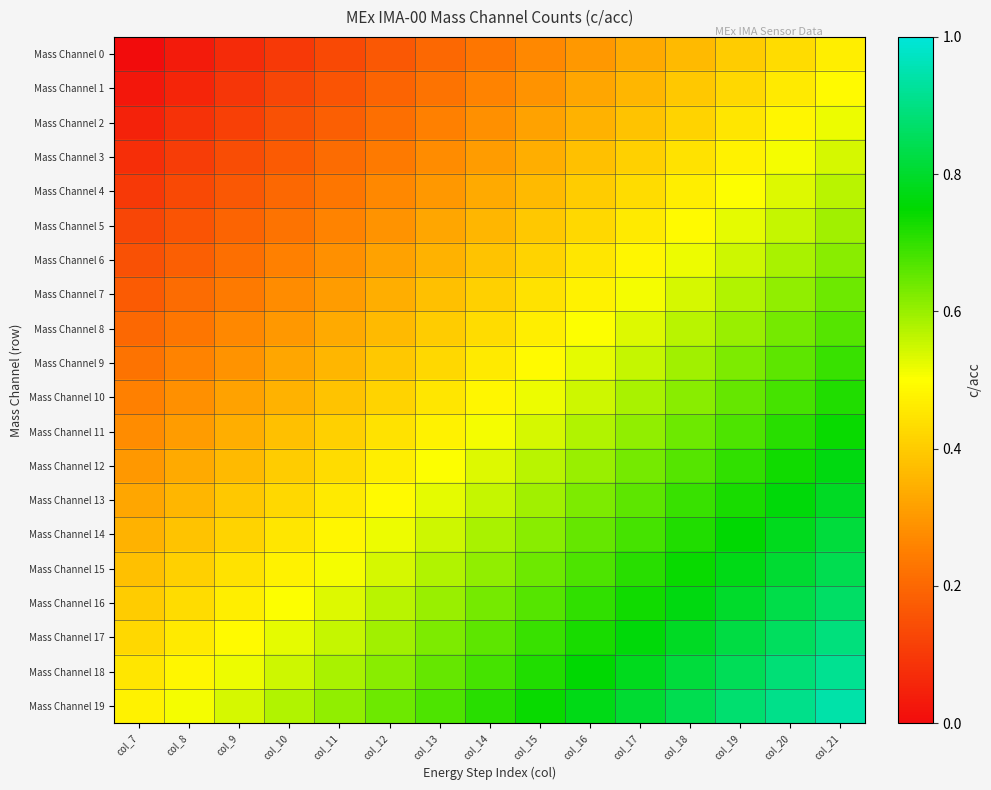

Reading left to right, transcribe all the data shown in this chart.

Mass Channel 0: col_7=0.0	col_8=0.0	col_9=0.1	col_10=0.1	col_11=0.1	col_12=0.2	col_13=0.2	col_14=0.2	col_15=0.3	col_16=0.3	col_17=0.3	col_18=0.4	col_19=0.4	col_20=0.4	col_21=0.5
Mass Channel 1: col_7=0.0	col_8=0.1	col_9=0.1	col_10=0.1	col_11=0.2	col_12=0.2	col_13=0.2	col_14=0.3	col_15=0.3	col_16=0.3	col_17=0.4	col_18=0.4	col_19=0.4	col_20=0.5	col_21=0.5
Mass Channel 2: col_7=0.1	col_8=0.1	col_9=0.1	col_10=0.2	col_11=0.2	col_12=0.2	col_13=0.2	col_14=0.3	col_15=0.3	col_16=0.3	col_17=0.4	col_18=0.4	col_19=0.5	col_20=0.5	col_21=0.5
Mass Channel 3: col_7=0.1	col_8=0.1	col_9=0.1	col_10=0.2	col_11=0.2	col_12=0.2	col_13=0.3	col_14=0.3	col_15=0.3	col_16=0.4	col_17=0.4	col_18=0.4	col_19=0.5	col_20=0.5	col_21=0.5
Mass Channel 4: col_7=0.1	col_8=0.1	col_9=0.2	col_10=0.2	col_11=0.2	col_12=0.3	col_13=0.3	col_14=0.3	col_15=0.4	col_16=0.4	col_17=0.4	col_18=0.5	col_19=0.5	col_20=0.5	col_21=0.6
Mass Channel 5: col_7=0.1	col_8=0.2	col_9=0.2	col_10=0.2	col_11=0.3	col_12=0.3	col_13=0.3	col_14=0.4	col_15=0.4	col_16=0.4	col_17=0.5	col_18=0.5	col_19=0.5	col_20=0.6	col_21=0.6
Mass Channel 6: col_7=0.1	col_8=0.2	col_9=0.2	col_10=0.2	col_11=0.3	col_12=0.3	col_13=0.3	col_14=0.4	col_15=0.4	col_16=0.4	col_17=0.5	col_18=0.5	col_19=0.6	col_20=0.6	col_21=0.6
Mass Channel 7: col_7=0.2	col_8=0.2	col_9=0.2	col_10=0.3	col_11=0.3	col_12=0.3	col_13=0.4	col_14=0.4	col_15=0.4	col_16=0.5	col_17=0.5	col_18=0.5	col_19=0.6	col_20=0.6	col_21=0.6
Mass Channel 8: col_7=0.2	col_8=0.2	col_9=0.3	col_10=0.3	col_11=0.3	col_12=0.4	col_13=0.4	col_14=0.4	col_15=0.5	col_16=0.5	col_17=0.5	col_18=0.6	col_19=0.6	col_20=0.6	col_21=0.7
Mass Channel 9: col_7=0.2	col_8=0.3	col_9=0.3	col_10=0.3	col_11=0.4	col_12=0.4	col_13=0.4	col_14=0.5	col_15=0.5	col_16=0.5	col_17=0.6	col_18=0.6	col_19=0.6	col_20=0.7	col_21=0.7
Mass Channel 10: col_7=0.2	col_8=0.3	col_9=0.3	col_10=0.3	col_11=0.4	col_12=0.4	col_13=0.5	col_14=0.5	col_15=0.5	col_16=0.6	col_17=0.6	col_18=0.6	col_19=0.7	col_20=0.7	col_21=0.7
Mass Channel 11: col_7=0.3	col_8=0.3	col_9=0.3	col_10=0.4	col_11=0.4	col_12=0.4	col_13=0.5	col_14=0.5	col_15=0.5	col_16=0.6	col_17=0.6	col_18=0.6	col_19=0.7	col_20=0.7	col_21=0.7
Mass Channel 12: col_7=0.3	col_8=0.3	col_9=0.4	col_10=0.4	col_11=0.4	col_12=0.5	col_13=0.5	col_14=0.5	col_15=0.6	col_16=0.6	col_17=0.6	col_18=0.7	col_19=0.7	col_20=0.7	col_21=0.8
Mass Channel 13: col_7=0.3	col_8=0.4	col_9=0.4	col_10=0.4	col_11=0.5	col_12=0.5	col_13=0.5	col_14=0.6	col_15=0.6	col_16=0.6	col_17=0.7	col_18=0.7	col_19=0.7	col_20=0.8	col_21=0.8
Mass Channel 14: col_7=0.3	col_8=0.4	col_9=0.4	col_10=0.4	col_11=0.5	col_12=0.5	col_13=0.6	col_14=0.6	col_15=0.6	col_16=0.6	col_17=0.7	col_18=0.7	col_19=0.8	col_20=0.8	col_21=0.8
Mass Channel 15: col_7=0.4	col_8=0.4	col_9=0.4	col_10=0.5	col_11=0.5	col_12=0.5	col_13=0.6	col_14=0.6	col_15=0.6	col_16=0.7	col_17=0.7	col_18=0.7	col_19=0.8	col_20=0.8	col_21=0.8
Mass Channel 16: col_7=0.4	col_8=0.4	col_9=0.5	col_10=0.5	col_11=0.5	col_12=0.6	col_13=0.6	col_14=0.6	col_15=0.7	col_16=0.7	col_17=0.7	col_18=0.8	col_19=0.8	col_20=0.8	col_21=0.9
Mass Channel 17: col_7=0.4	col_8=0.5	col_9=0.5	col_10=0.5	col_11=0.6	col_12=0.6	col_13=0.6	col_14=0.7	col_15=0.7	col_16=0.7	col_17=0.8	col_18=0.8	col_19=0.8	col_20=0.9	col_21=0.9
Mass Channel 18: col_7=0.5	col_8=0.5	col_9=0.5	col_10=0.6	col_11=0.6	col_12=0.6	col_13=0.7	col_14=0.7	col_15=0.7	col_16=0.8	col_17=0.8	col_18=0.8	col_19=0.9	col_20=0.9	col_21=0.9
Mass Channel 19: col_7=0.5	col_8=0.5	col_9=0.5	col_10=0.6	col_11=0.6	col_12=0.6	col_13=0.7	col_14=0.7	col_15=0.7	col_16=0.8	col_17=0.8	col_18=0.8	col_19=0.9	col_20=0.9	col_21=0.9